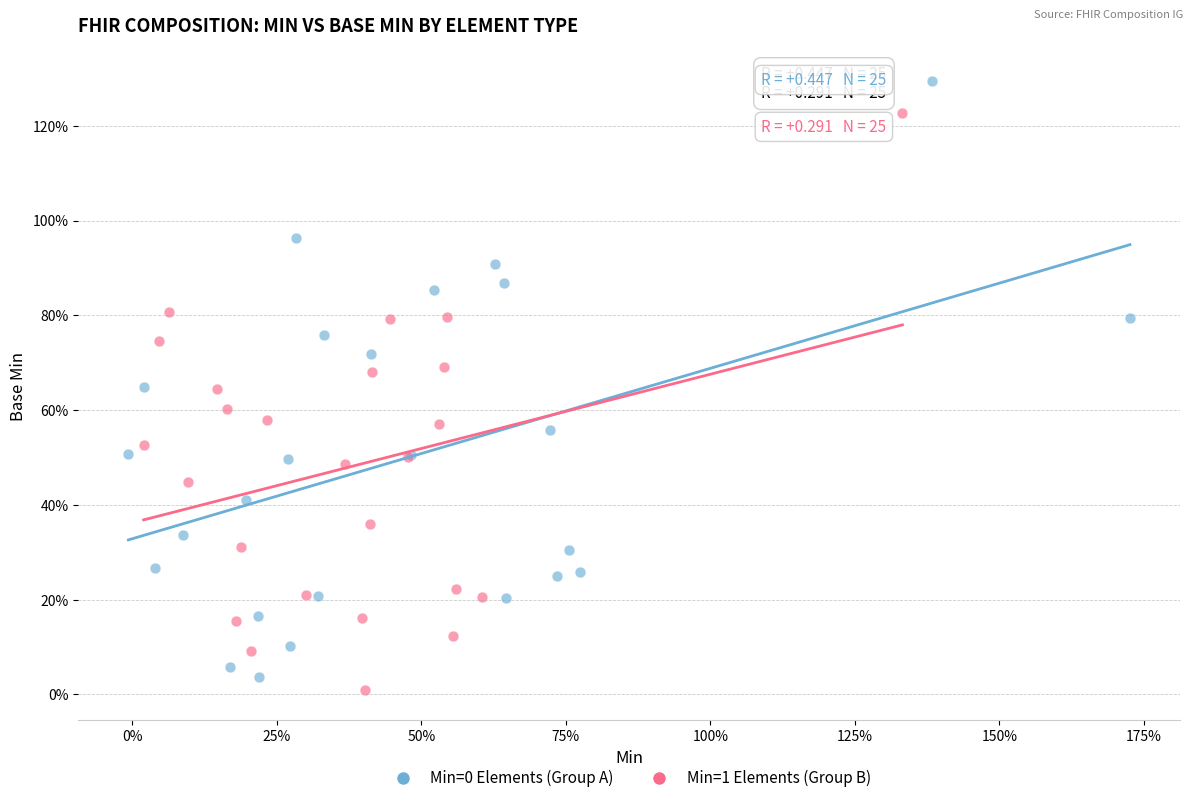

What are all the series names shown in the legend?

Min=0 Elements (Group A), Min=1 Elements (Group B)